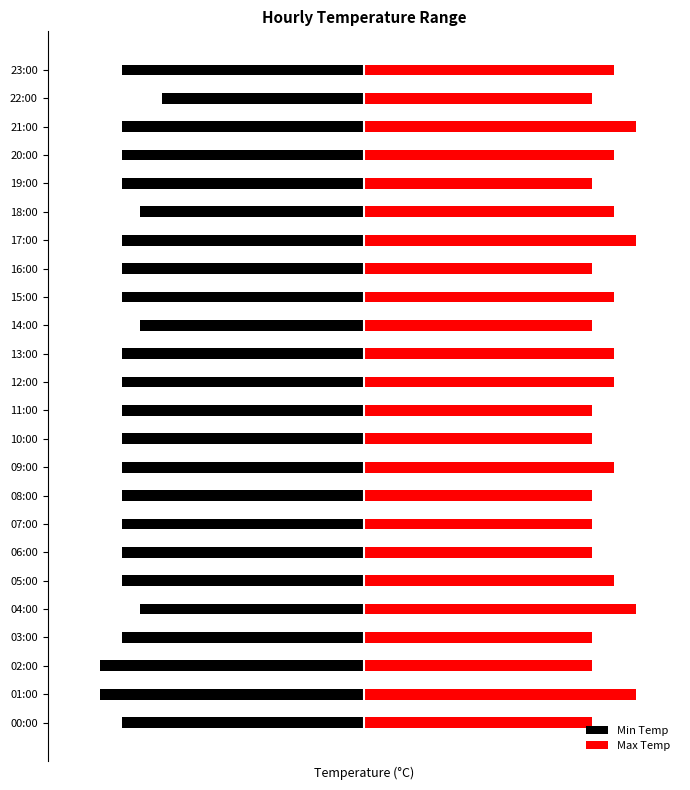

The Min Temp series shows -4.0 at 01:00. True or false?

False